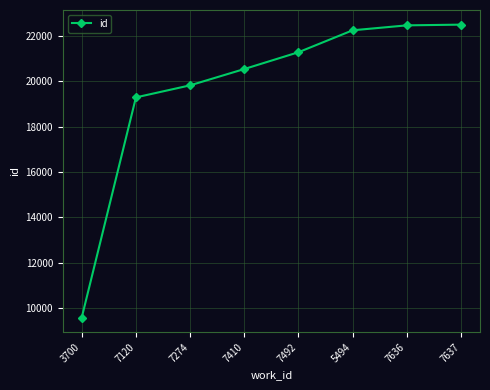

Is this an area chart (filled region under the line)?

No